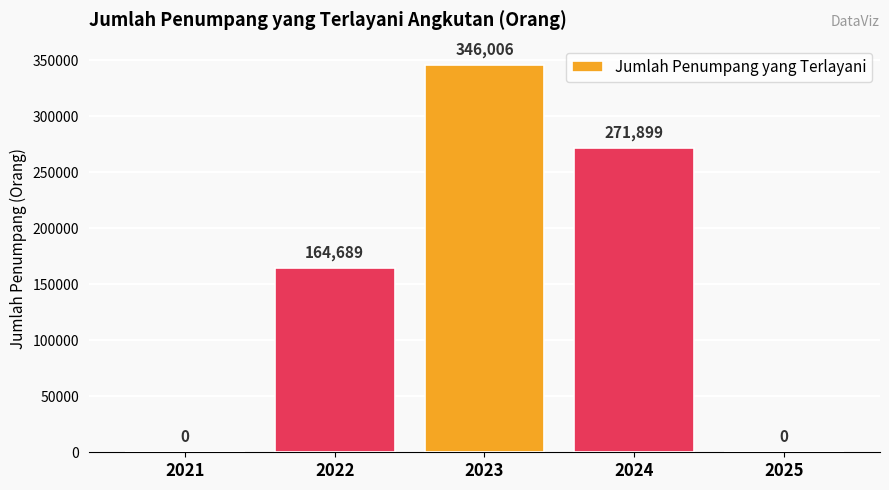

Does the chart contain stacked bars?

No